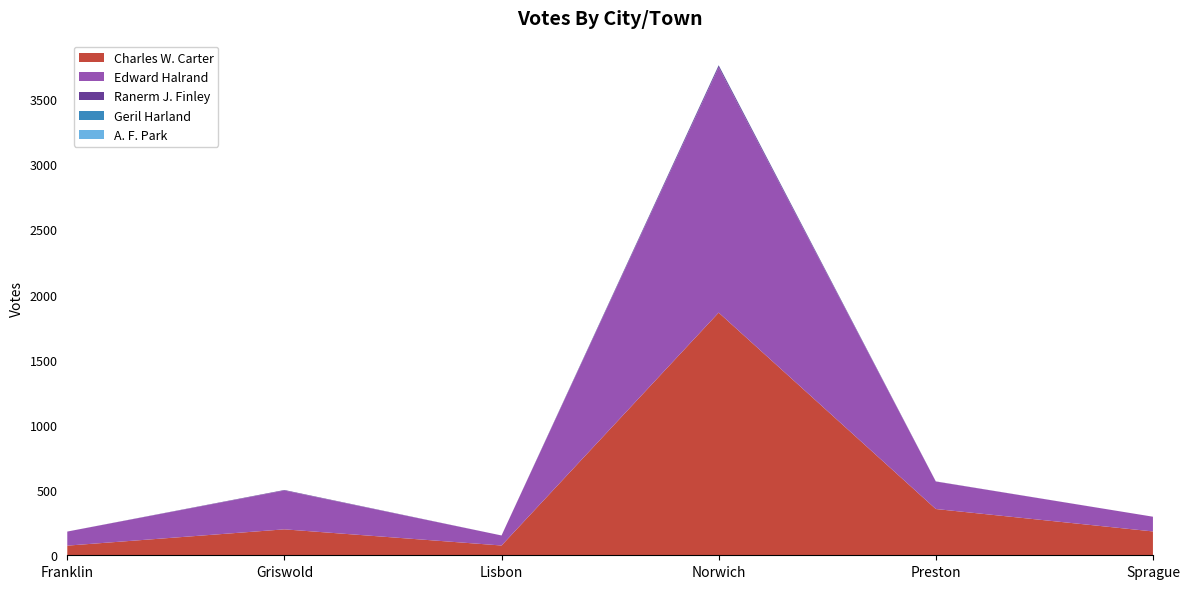

Reading left to right, list all the values displayed in this chart.

Charles W. Carter: Franklin=74	Griswold=199	Lisbon=75	Norwich=1862	Preston=355	Sprague=183
Edward Halrand: Franklin=108	Griswold=298	Lisbon=77	Norwich=1882	Preston=211	Sprague=113
Ranerm J. Finley: Franklin=0	Griswold=4	Lisbon=0	Norwich=15	Preston=1	Sprague=0
Geril Harland: Franklin=0	Griswold=0	Lisbon=0	Norwich=1	Preston=0	Sprague=0
A. F. Park: Franklin=0	Griswold=0	Lisbon=0	Norwich=1	Preston=0	Sprague=0